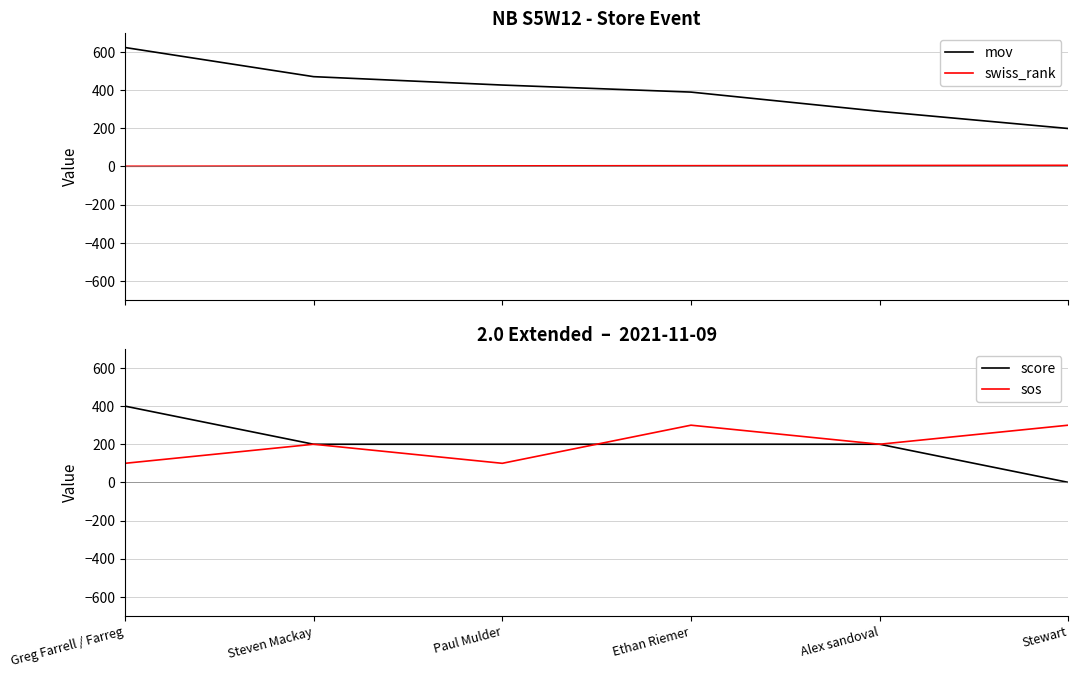

What are all the series names shown in the legend?

mov, swiss_rank, score, sos